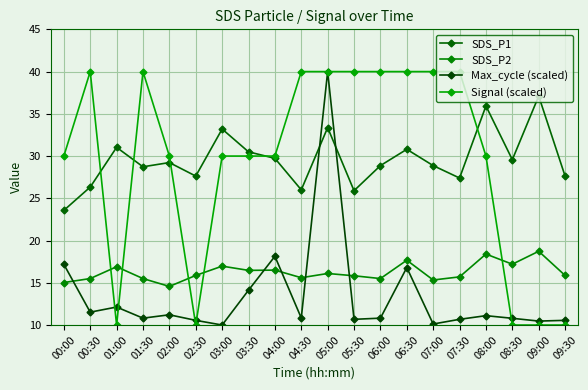

True or false: Signal (scaled) and SDS_P2 intersect in this chart.

True